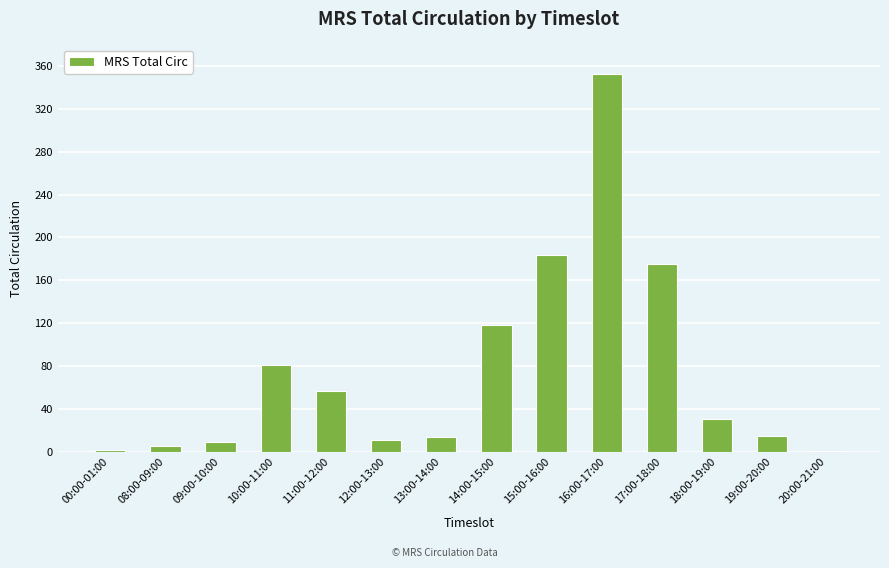

The value at 13:00-14:00 is 14. True or false?

True